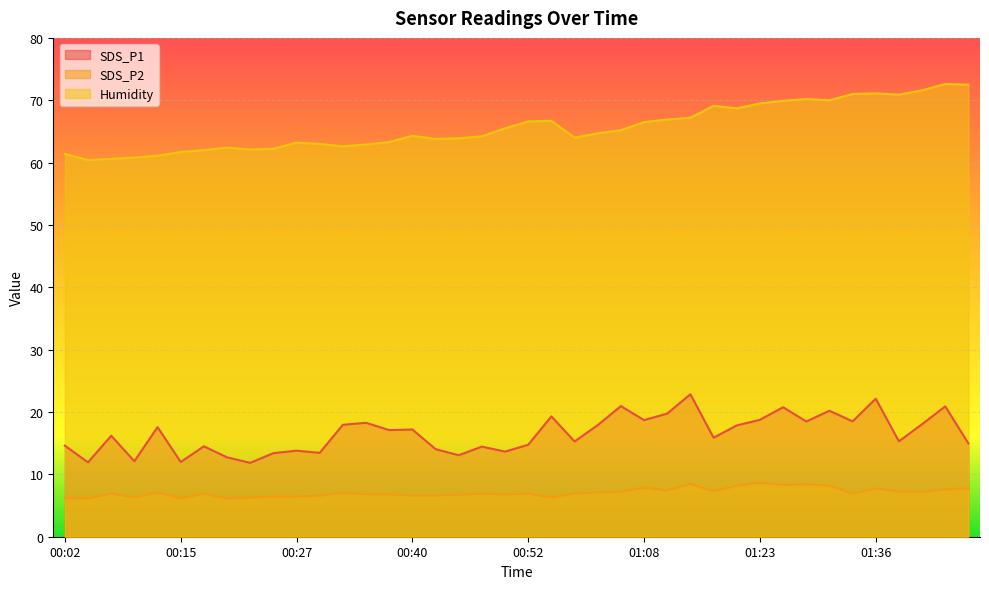

What is the total value across all series at 01:41?

96.8